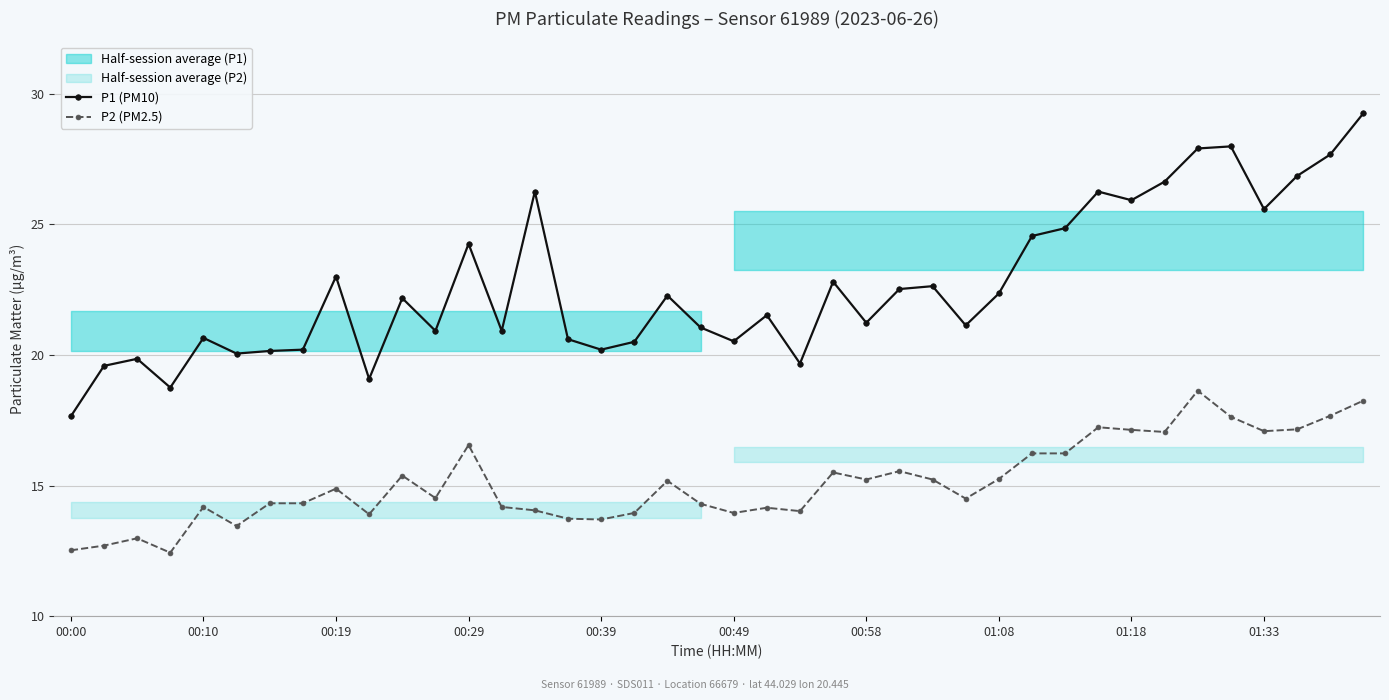

Does the chart display data point markers on the line(s)?

Yes